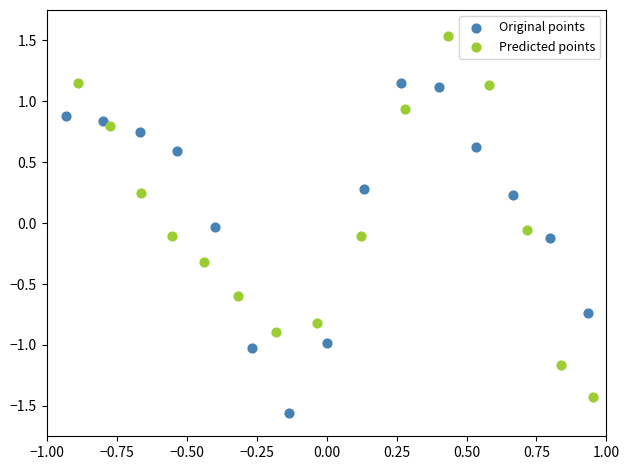

Which series has the widest spread of Y values?

Predicted points